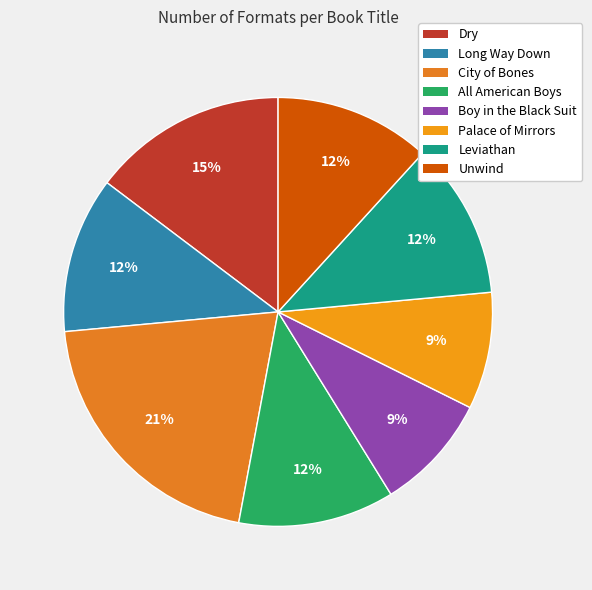

How many segments does this pie chart have?

8